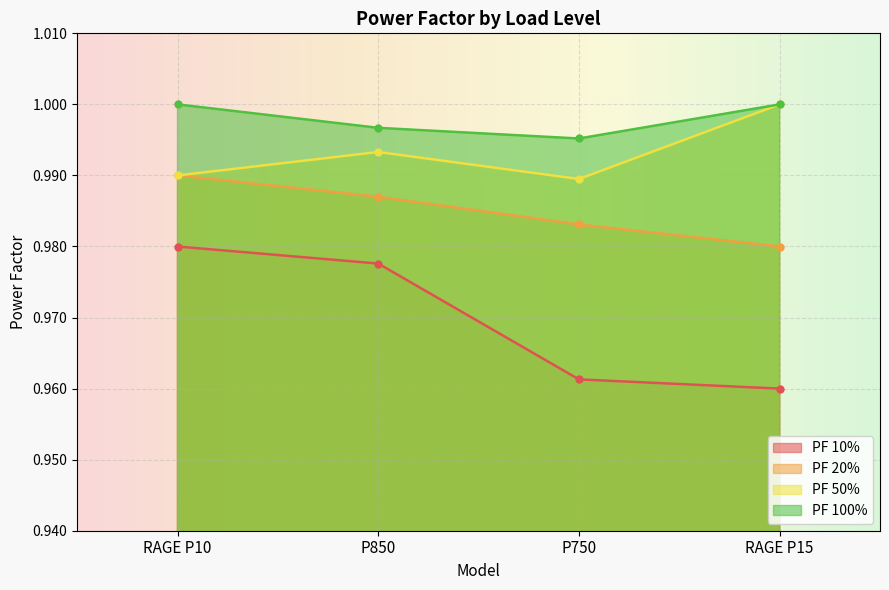

Which category has the lowest value across all series?

RAGE P15